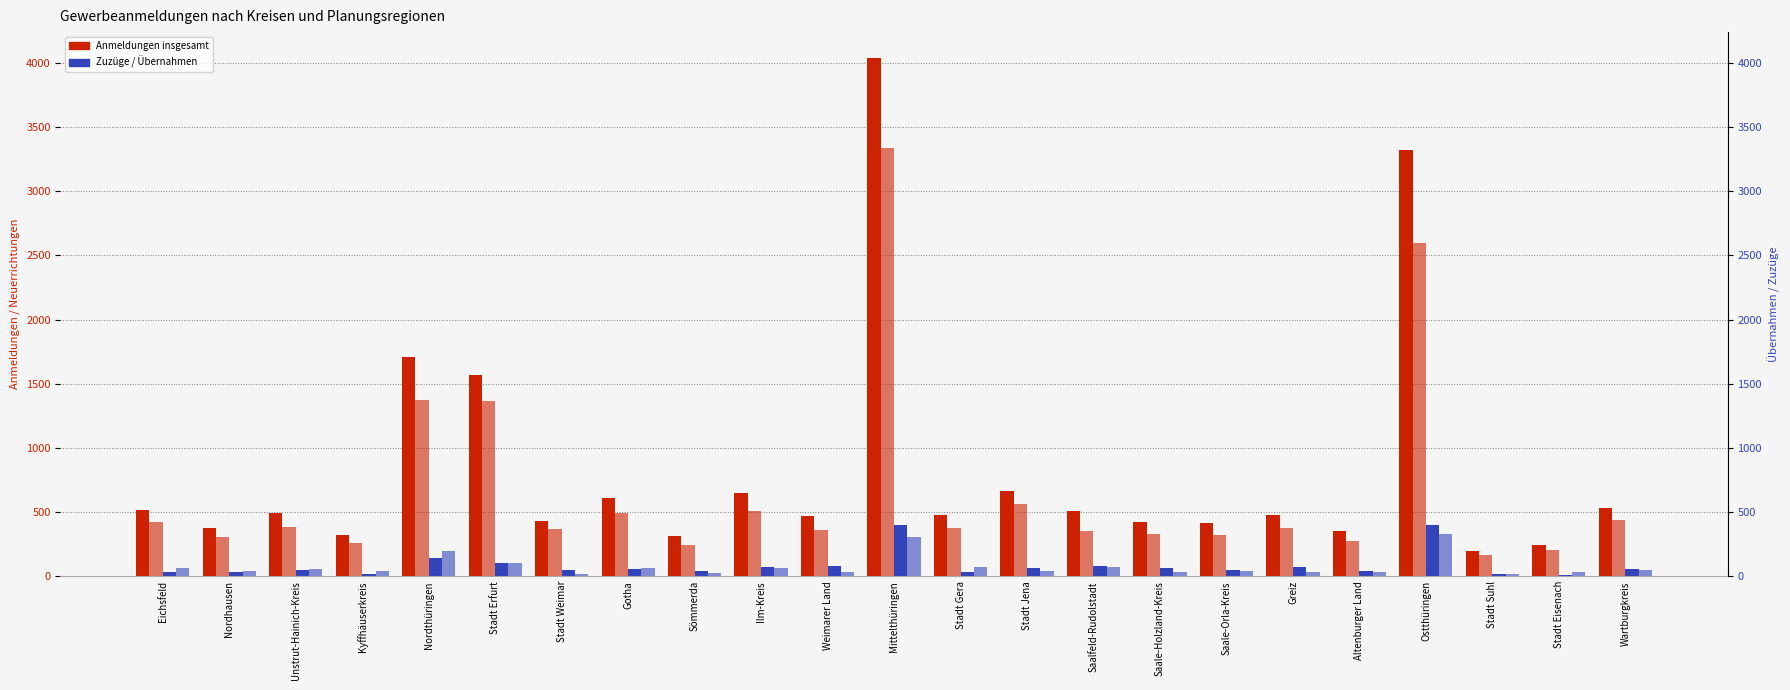

Which series has the largest total across all categories?

Anmeldungen insgesamt